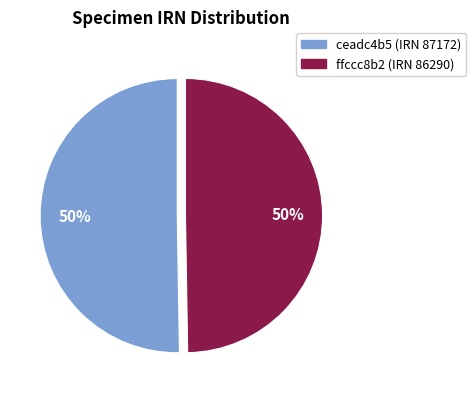

To the nearest percent, what is the average slice percentage?

50%